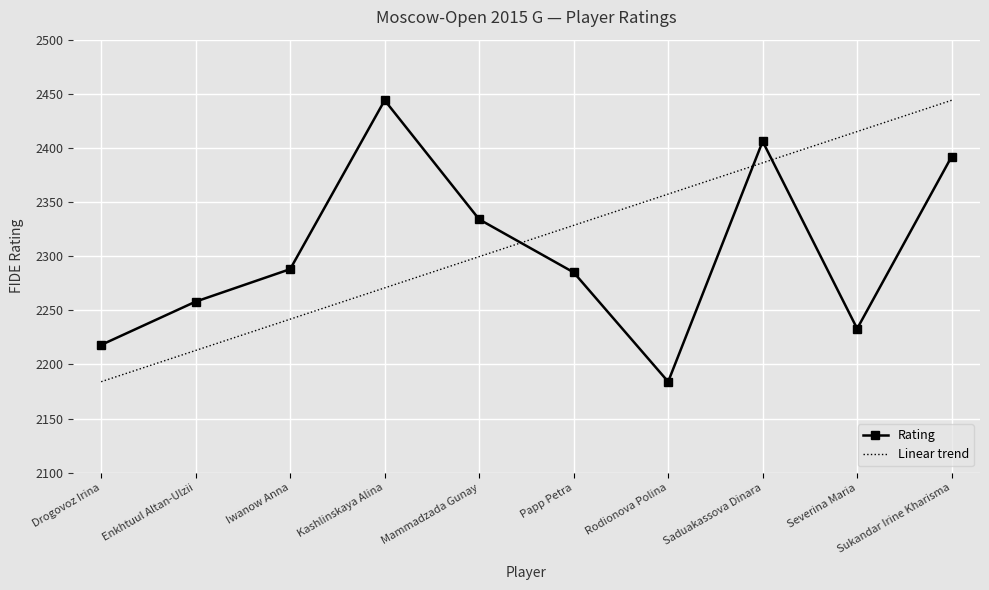

How many data points are less than 2288?

5